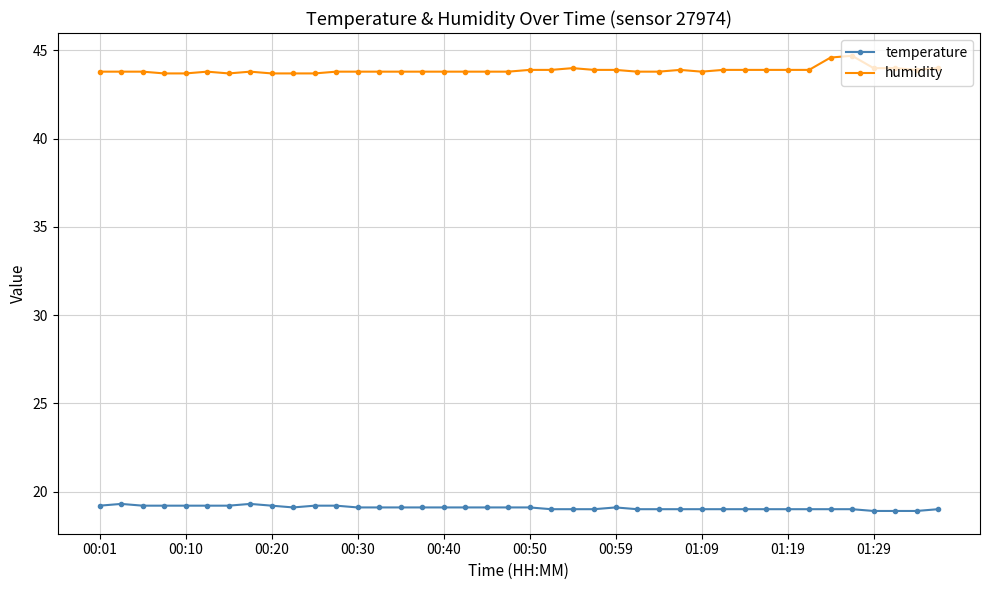

Rank the series by their average value, from highest to lowest.

humidity, temperature